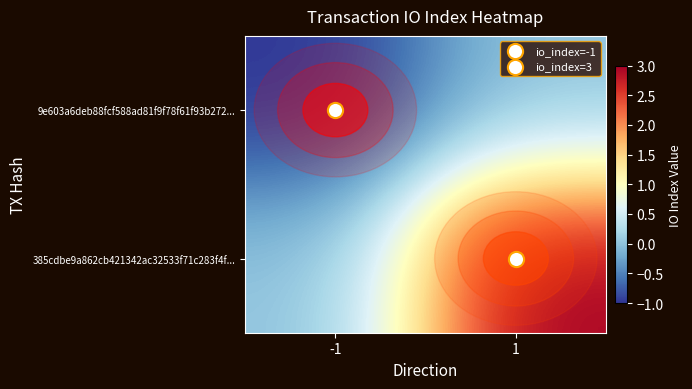

How many distinct data groups are displayed?

2